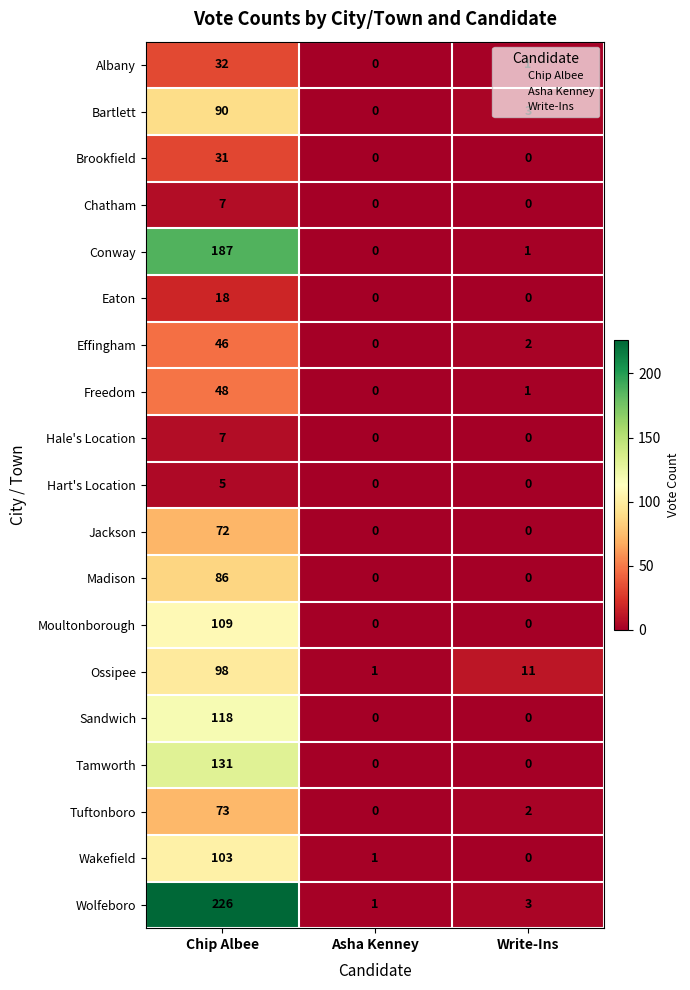

Count the Hart's Location values in the range 0 to 5.

3